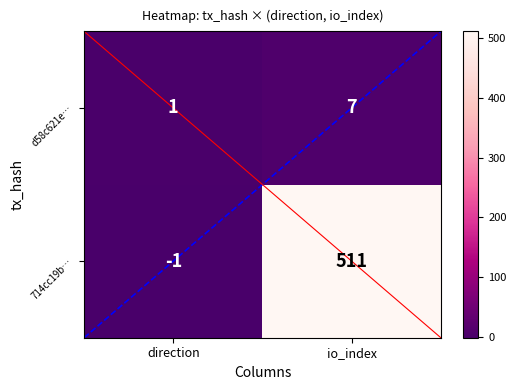

The value of d58c621e… at io_index is 7. True or false?

True